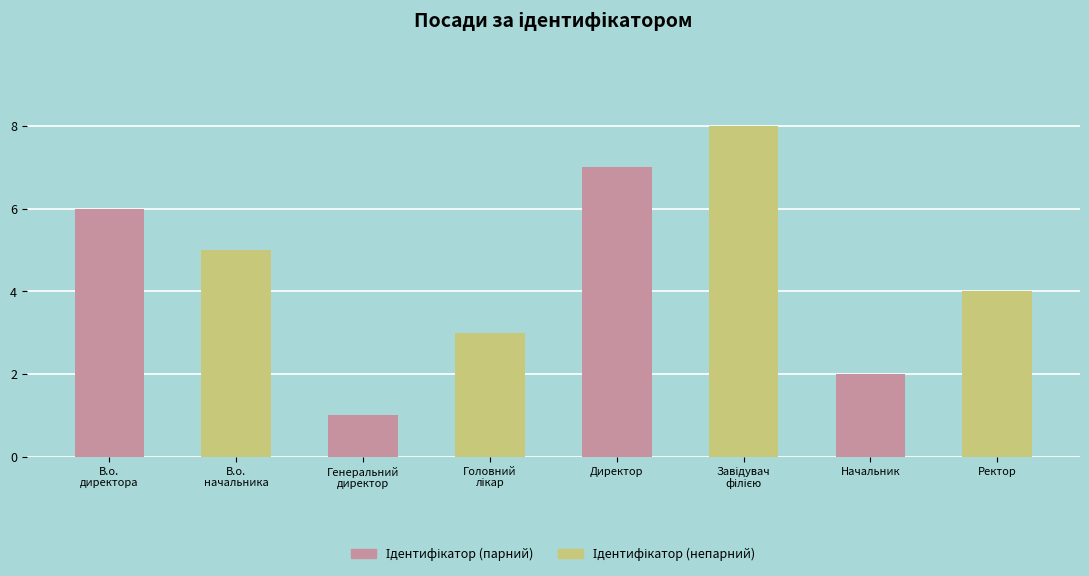

The chart shows a value of 1 at Начальник. True or false?

False